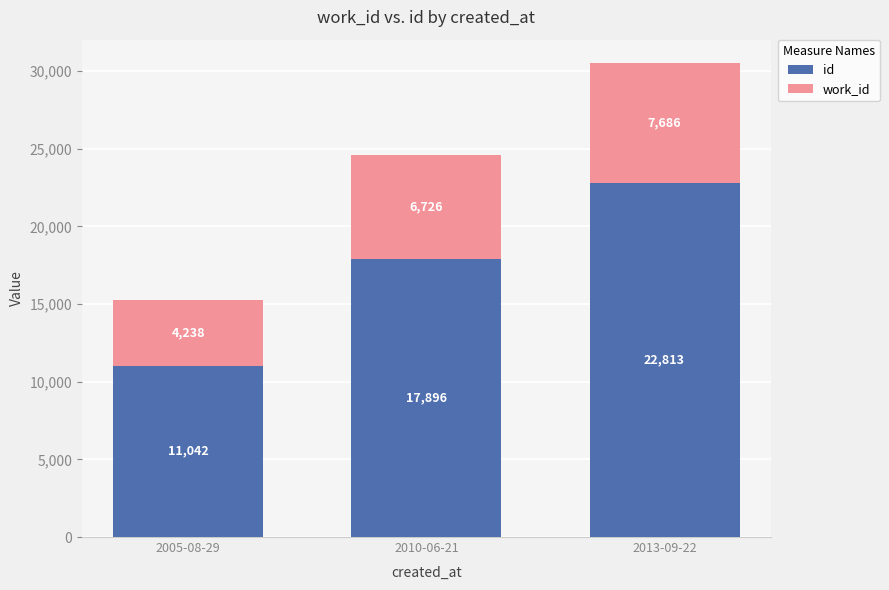

At which label does id reach its peak?

2013-09-22